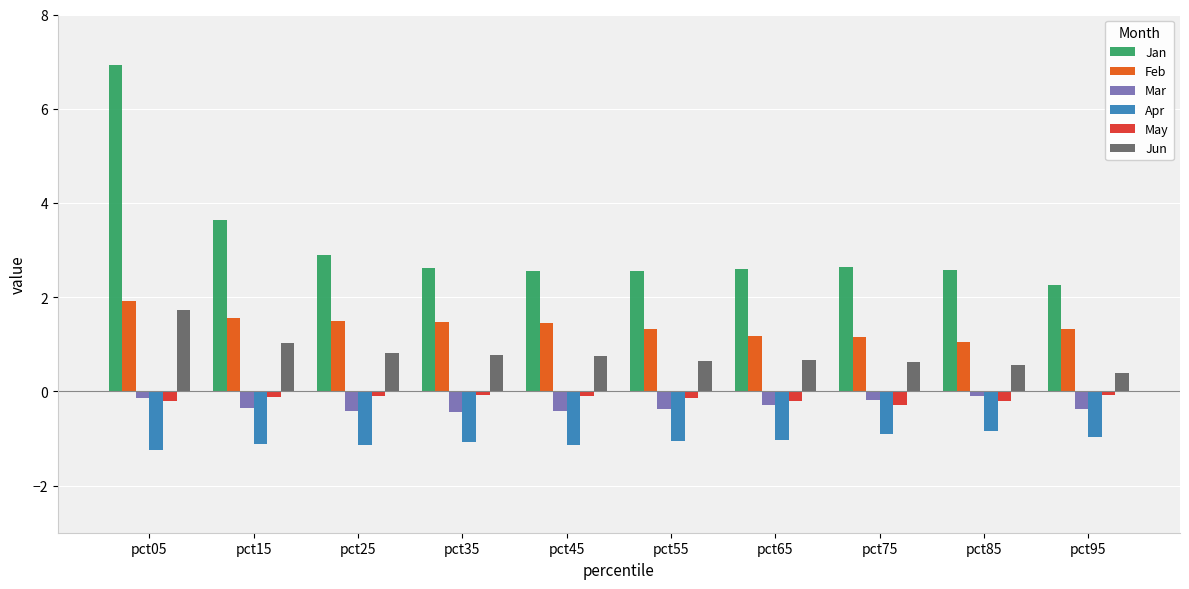

Which series has the largest range (max minus min)?

Jan